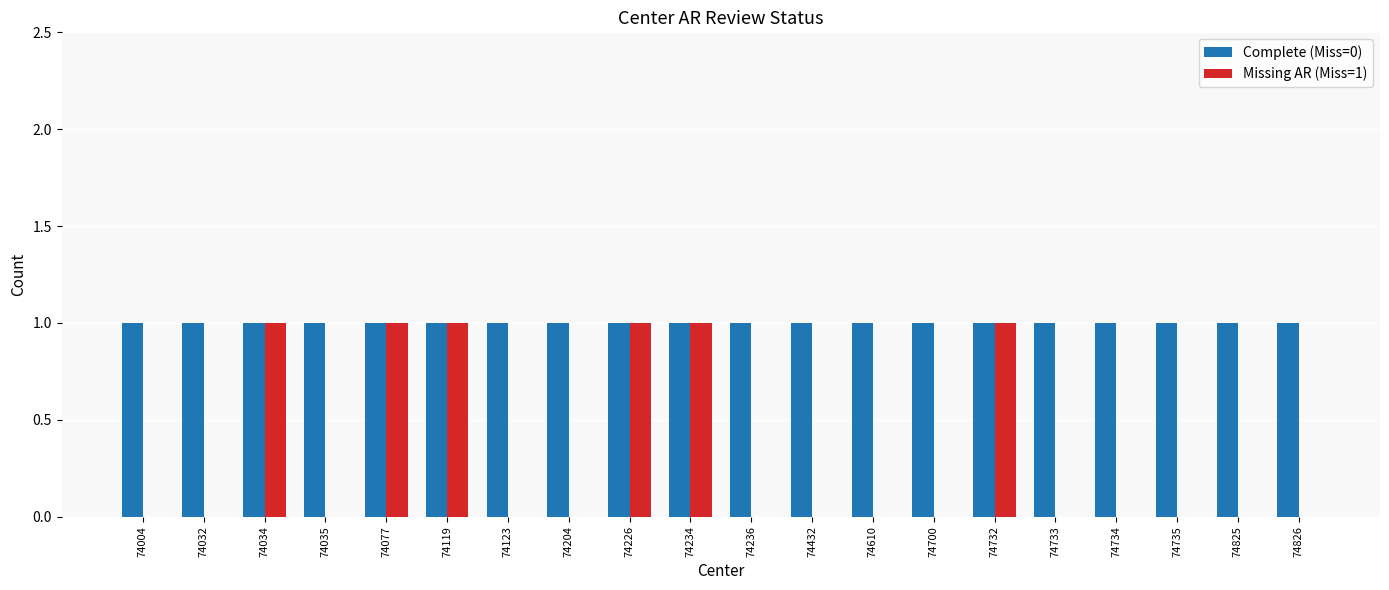

The Complete (Miss=0) series shows 2 at 74700. True or false?

False